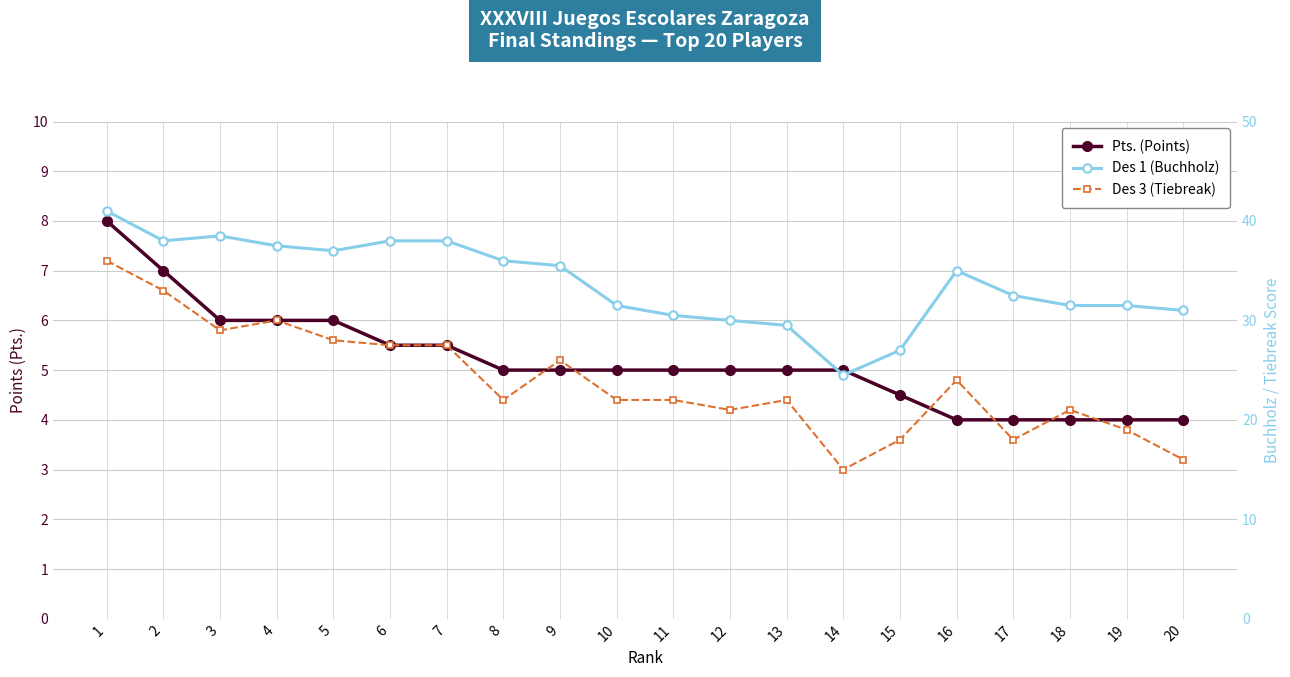

What is the difference between the maximum and minimum values in the Pts. (Points) series?

4.0